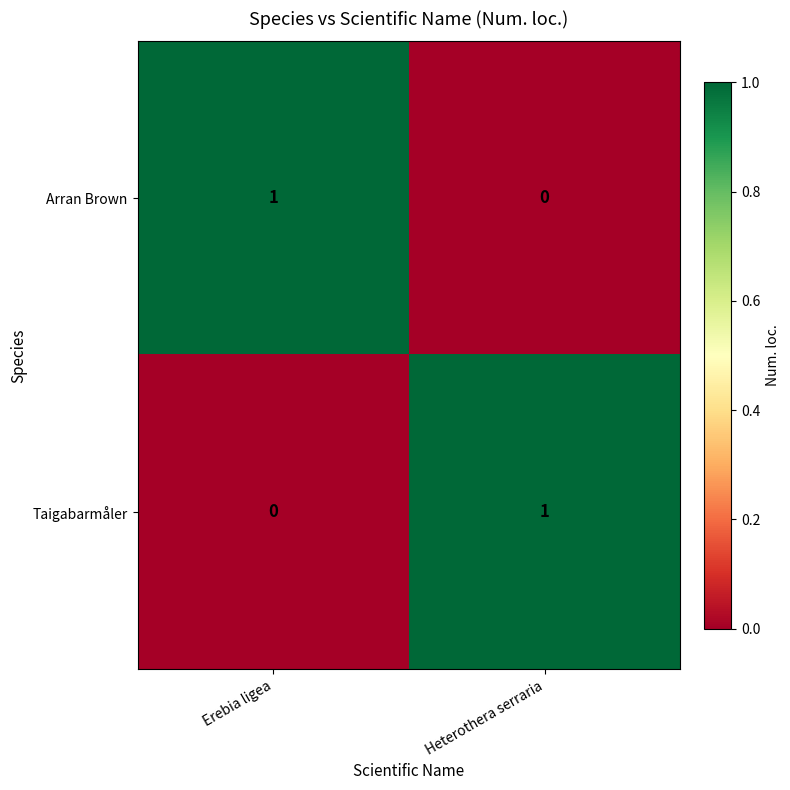

Rank the categories by Arran Brown value from lowest to highest.

Heterothera serraria, Erebia ligea